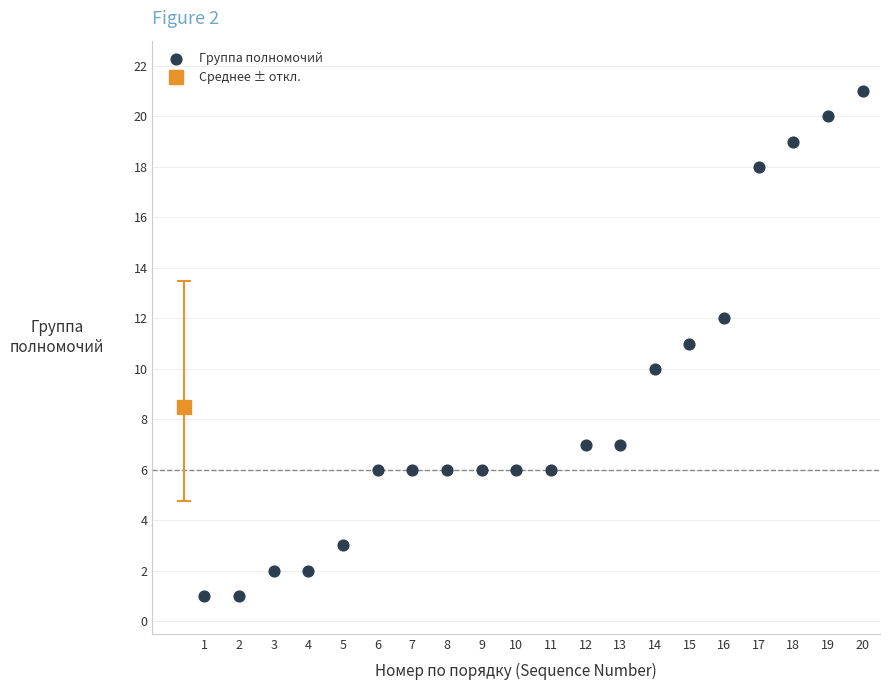

What is the range of Y values (max minus min)?

20